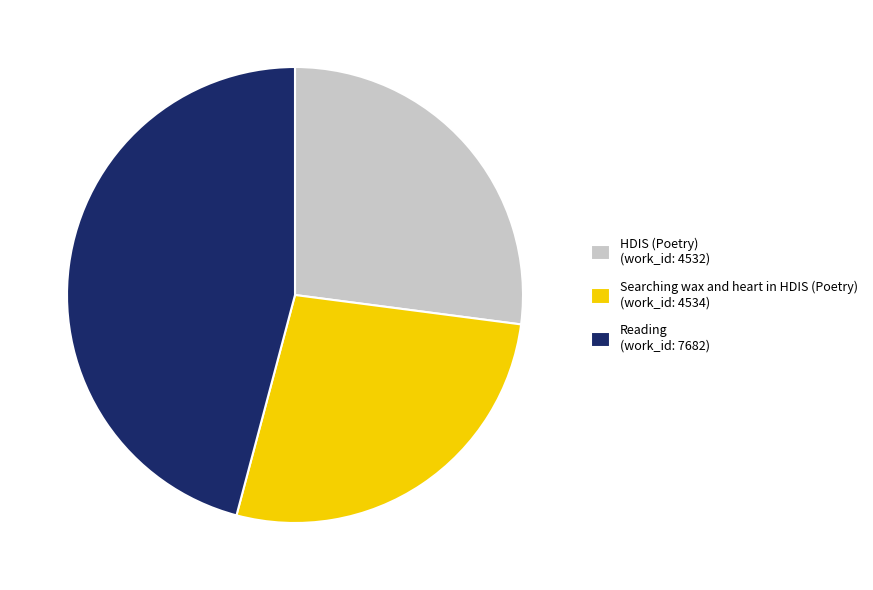

Is it true that Searching wax and heart in HDIS (Poetry) is 27% of the pie?

True